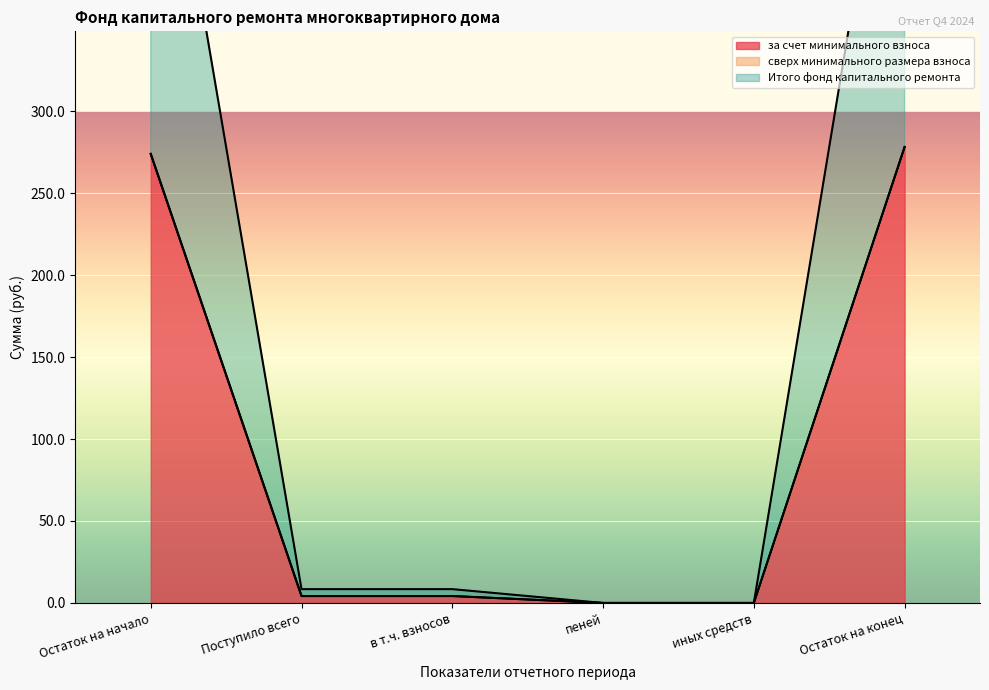

How many values in за счет минимального взноса are above zero?

4